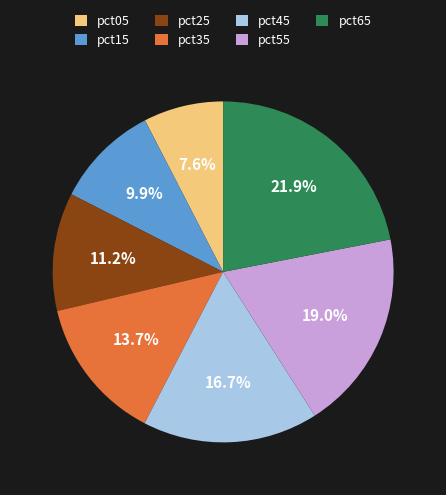

How many slices are in this pie chart?

7